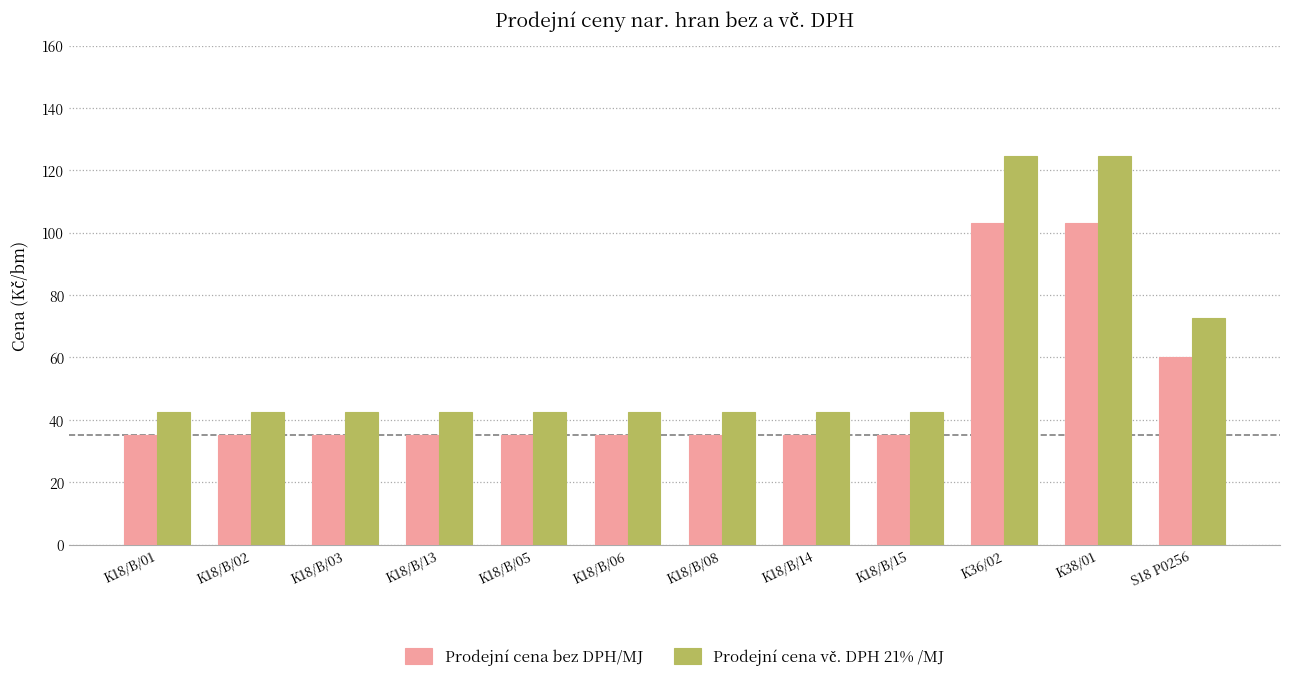

What is the difference between the second highest and minimum values in the Prodejní cena bez DPH/MJ series?

68.0